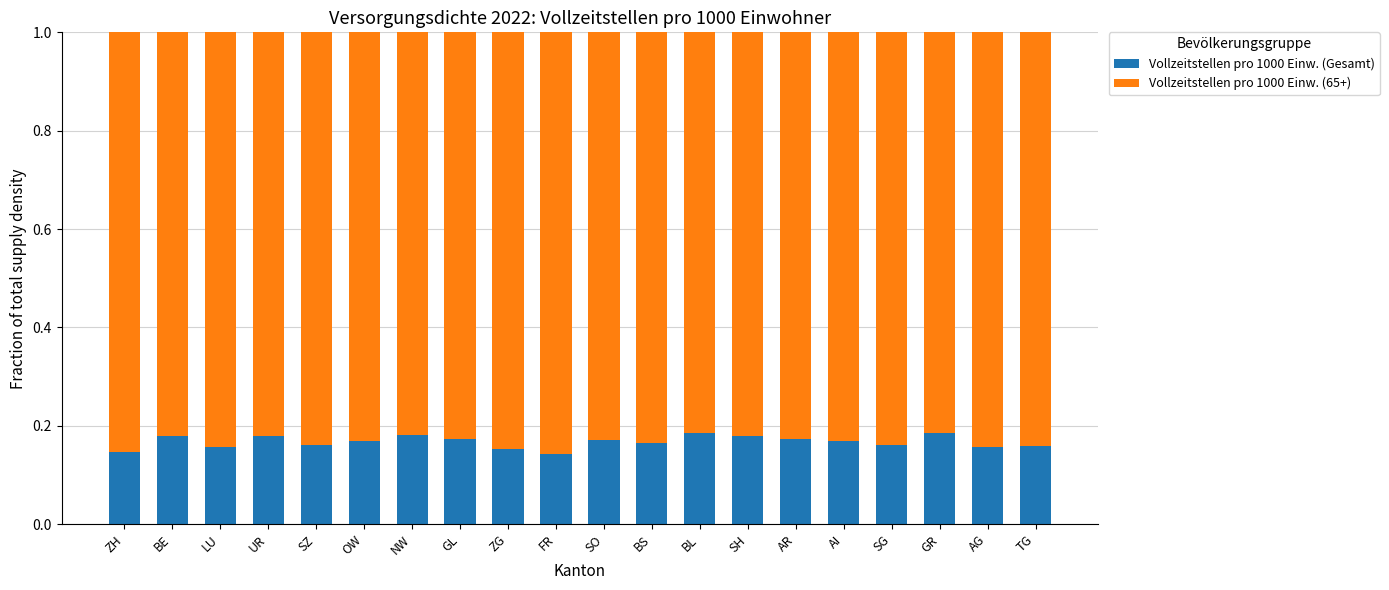

What is the total value across all series at GL?

1.0